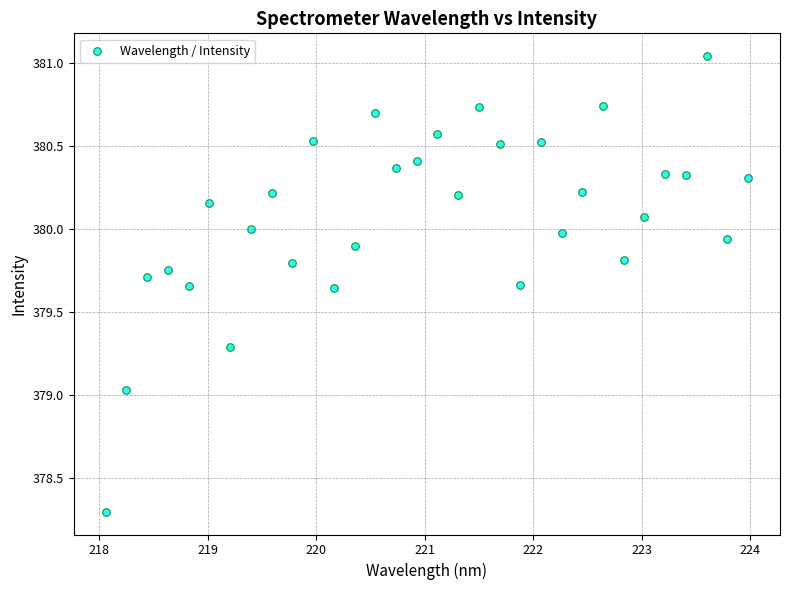

What is the range of Y values (max minus min)?

2.7